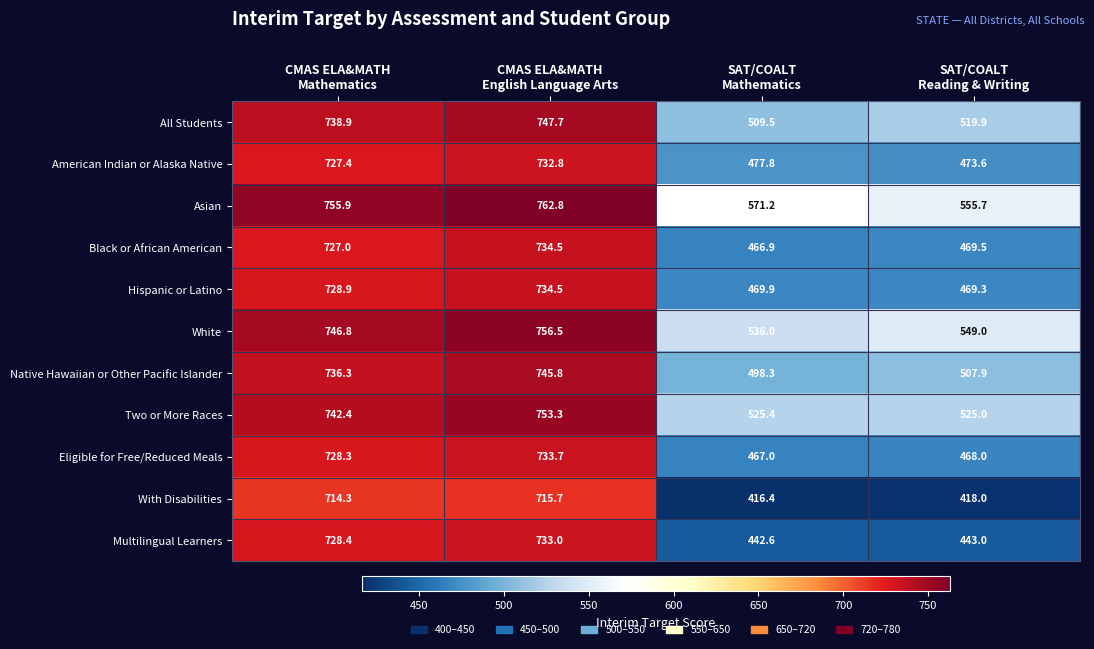

What is the smallest value displayed?

416.4